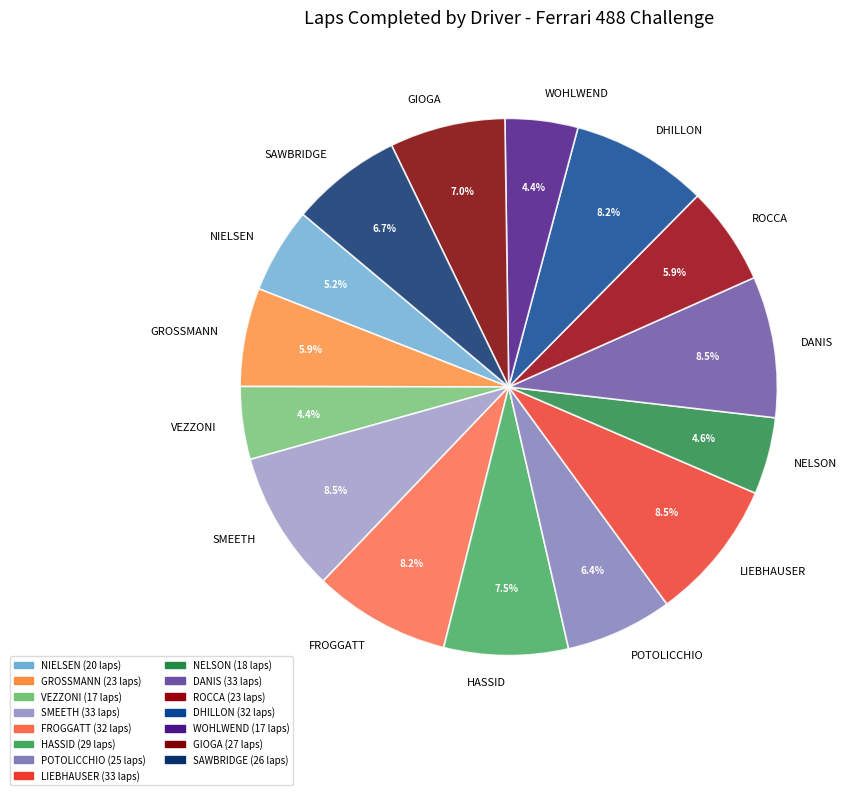

Do HASSID and SMEETH together represent more than half of the pie?

No